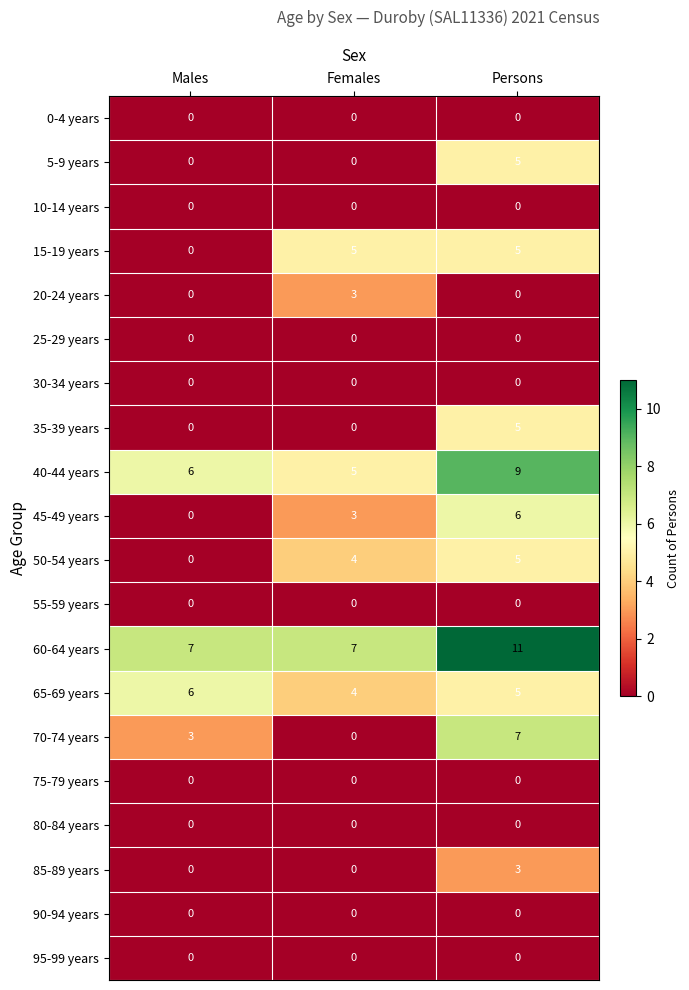

At which label is 70-74 years closest to 3?

Males